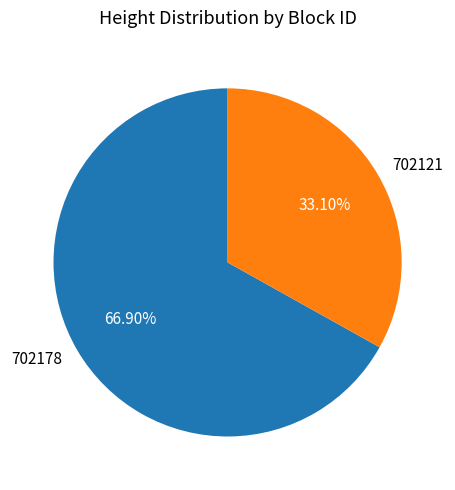

Is it true that 702178 is 73% of the pie?

False